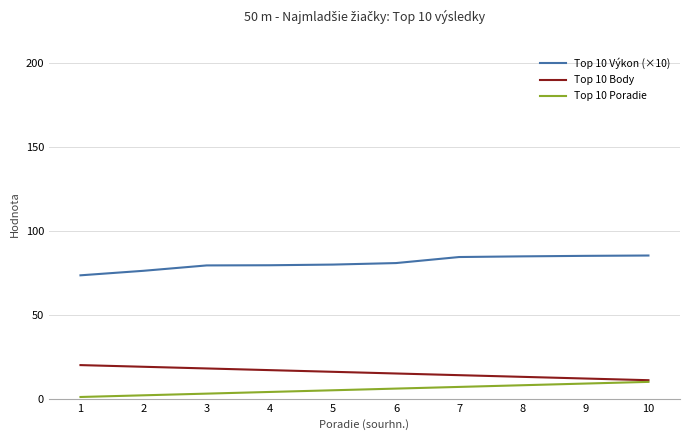

What is the spread (max minus min) of values at 5?

74.9